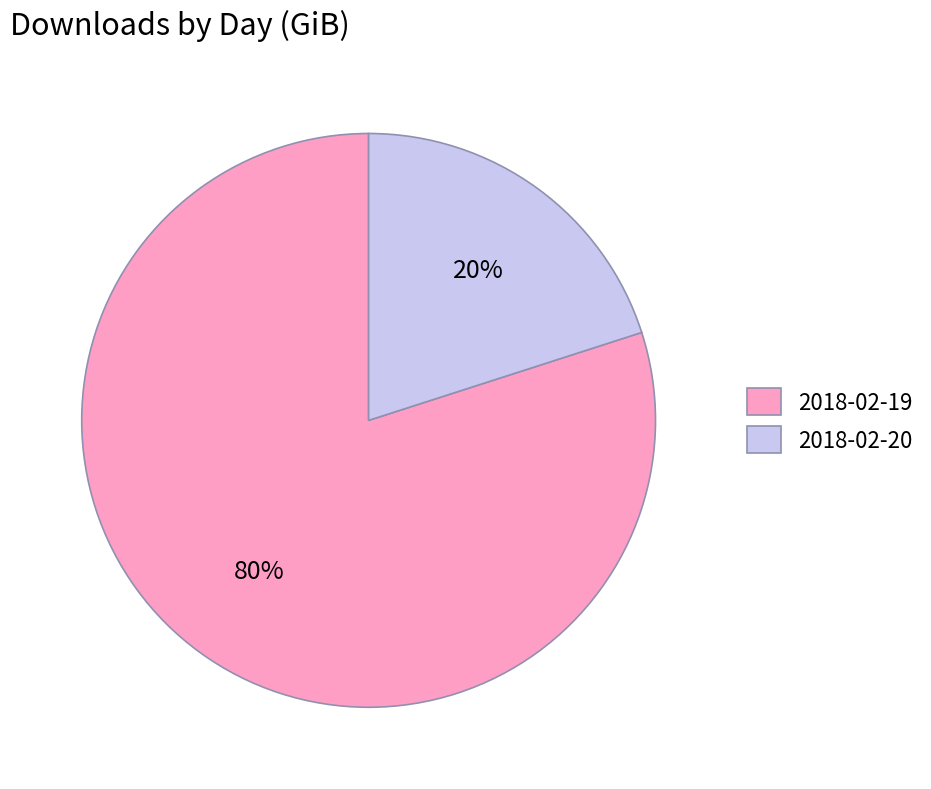

What is the majority slice?

2018-02-19